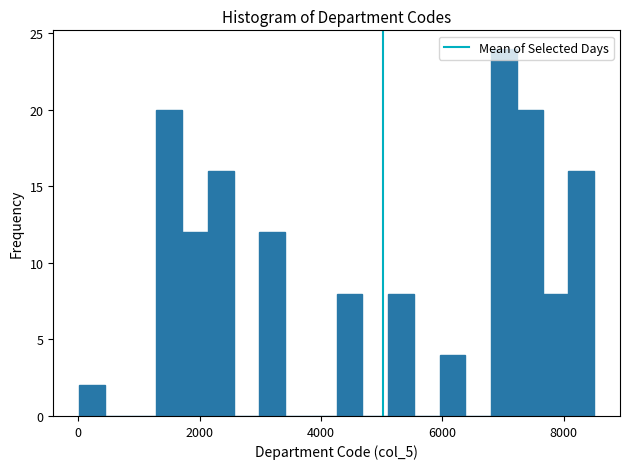

Around what value on the x-axis is the tallest bar? Give the approximate position of its centre, as read against the axis.

7000